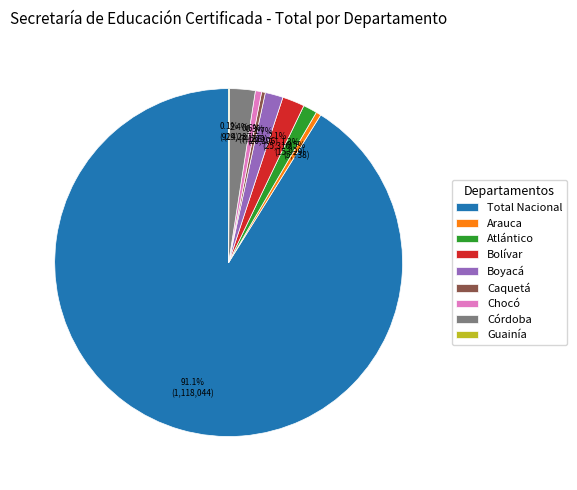

What portion of the pie excludes Chocó?

99.4%